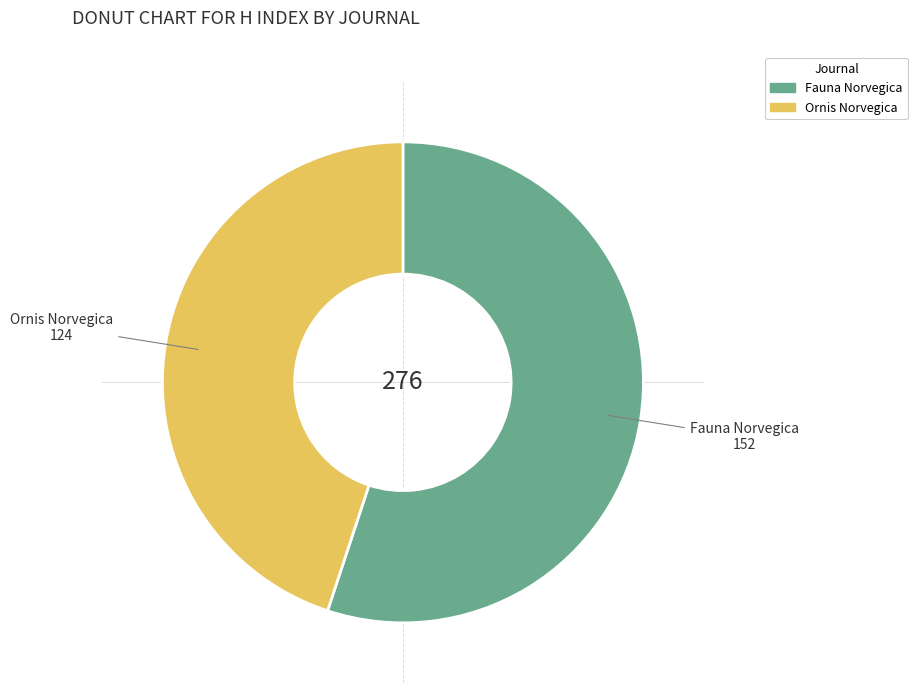

Is it true that Fauna Norvegica is 55% of the pie?

True